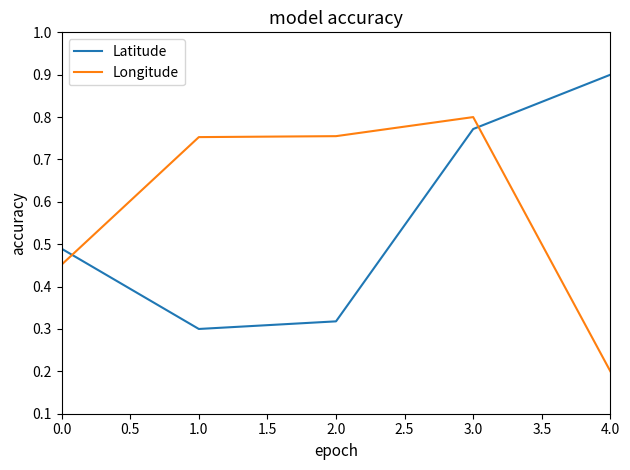

What position from the right is 0.0?

5